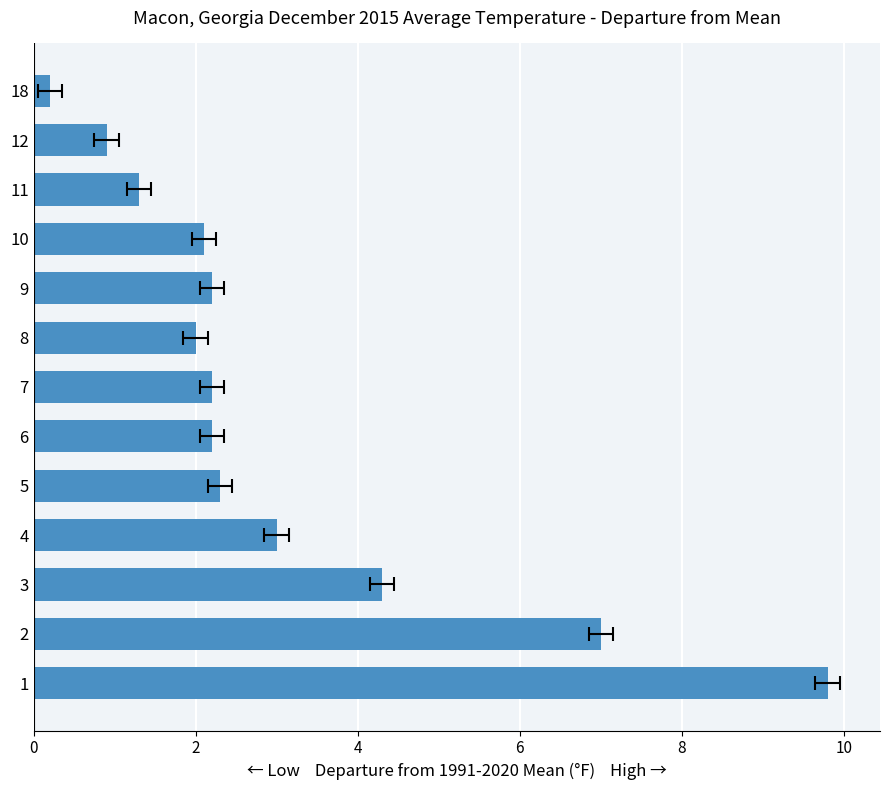

What is the value of the 9th bar from the left?

2.3